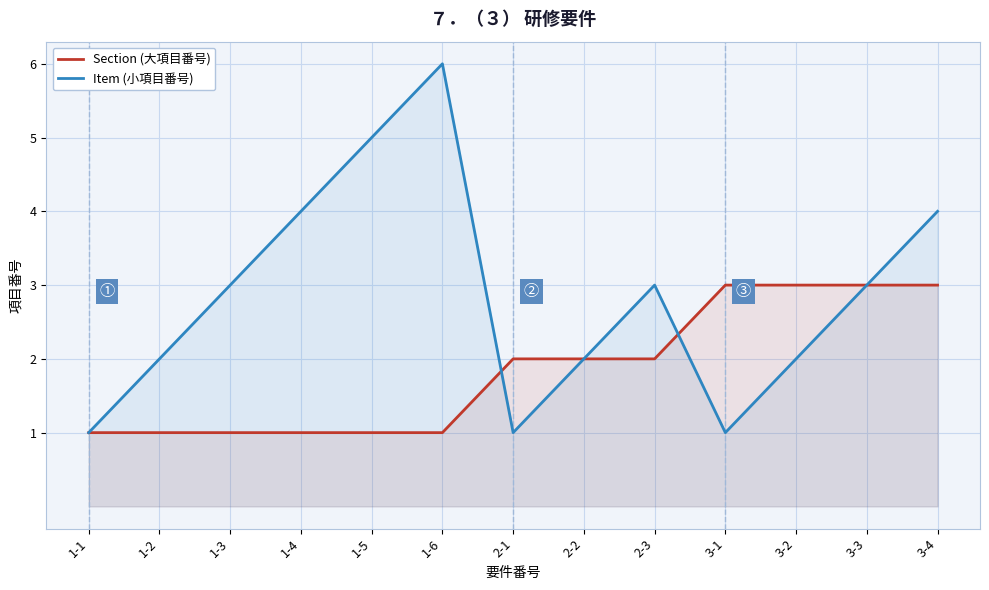

What are all the series names shown in the legend?

Section (大項目番号), Item (小項目番号)